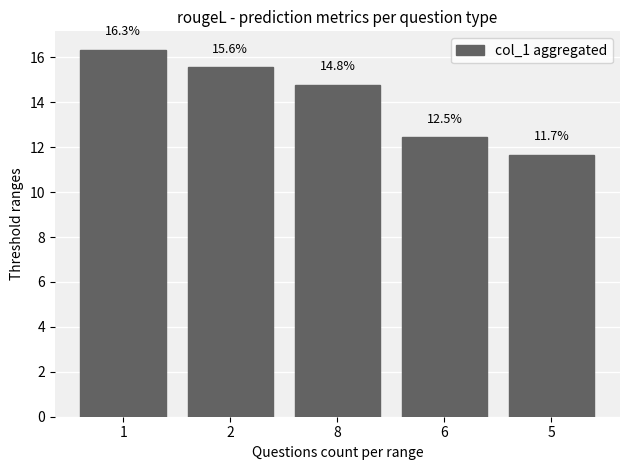

Reading left to right, transcribe all the data shown in this chart.

16.3	15.6	14.8	12.5	11.7